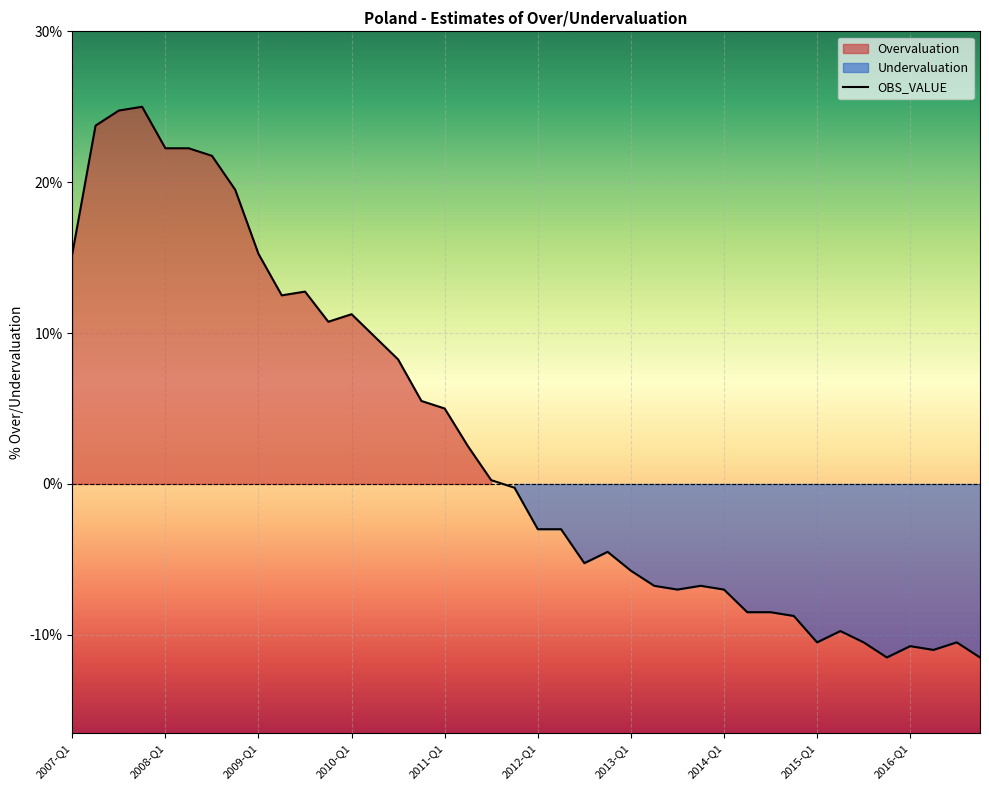

Where does the data first go above 0?

2007-Q1